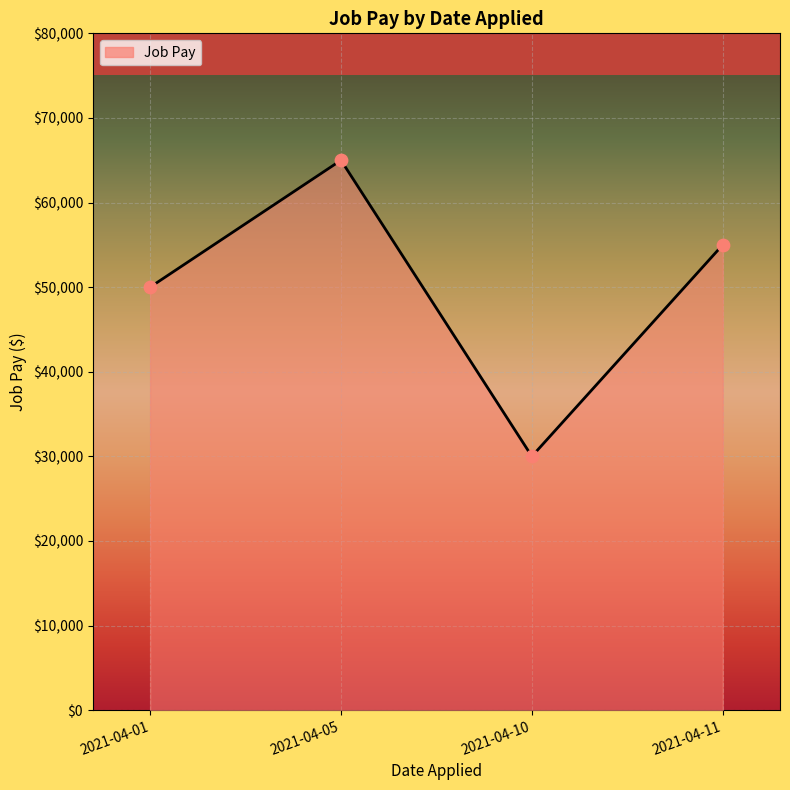

What is the change in value from 2021-04-01 to 2021-04-10?

-20000